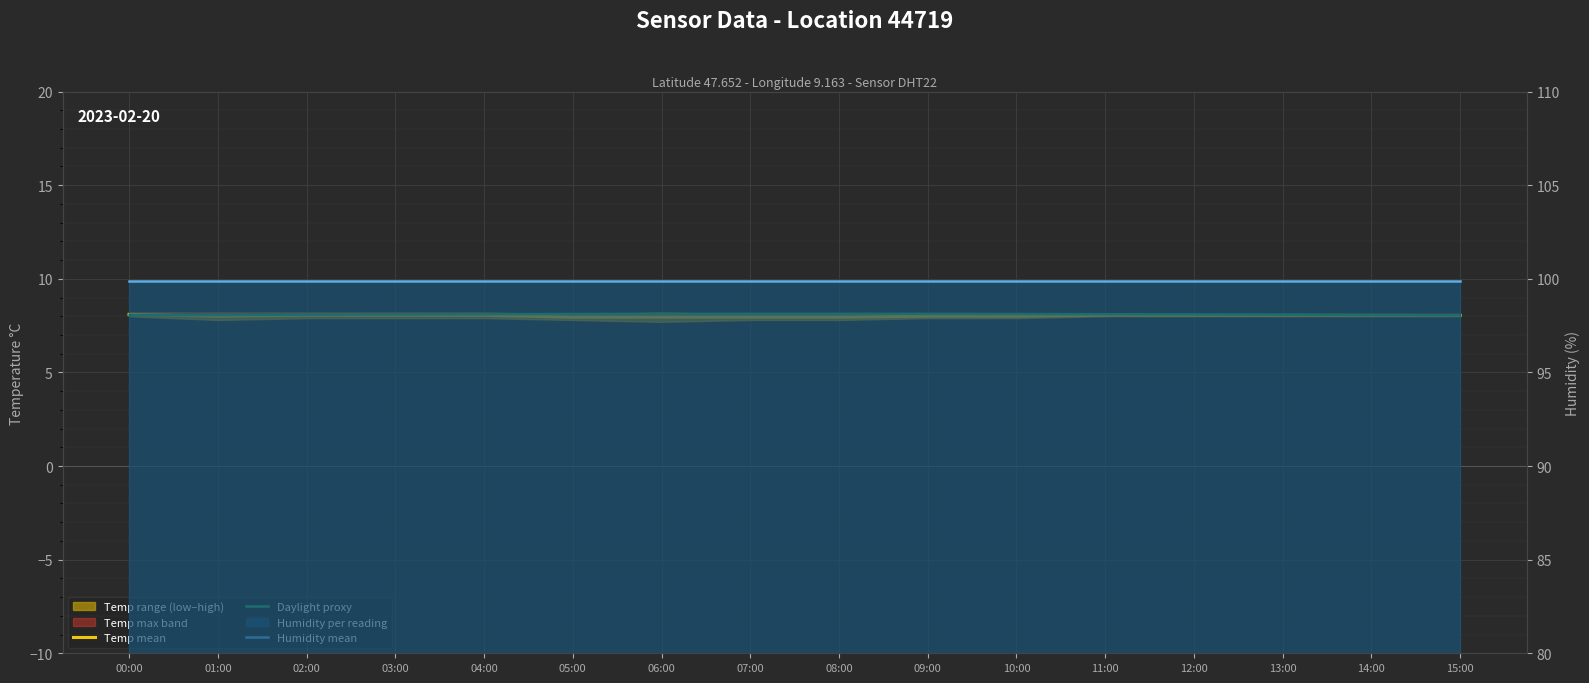

True or false: Humidity mean has more than 2 points higher than both neighbors.

False